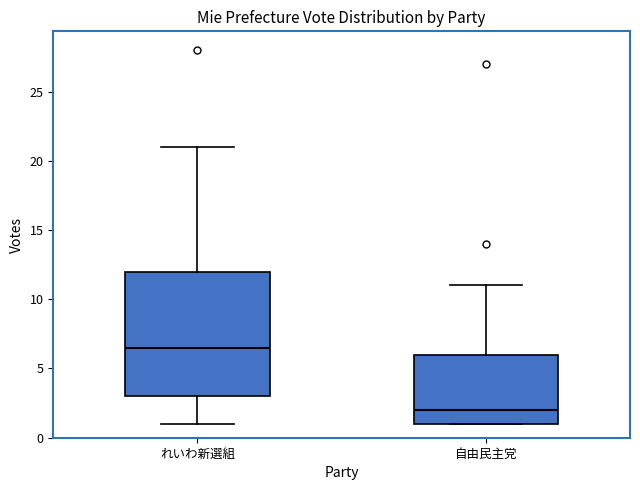

Reading left to right, read every box against the y-axis: the position of its median line, the range the box covers, and the ends of its whiskers. The values are not printed on the chart, so give them approximately, as read against the axis.

れいわ新選組: median 6.5, box 3.0 to 12.0, whiskers 1.0 to 21.0
自由民主党: median 2.0, box 1.0 to 6.0, whiskers 1.0 to 11.0